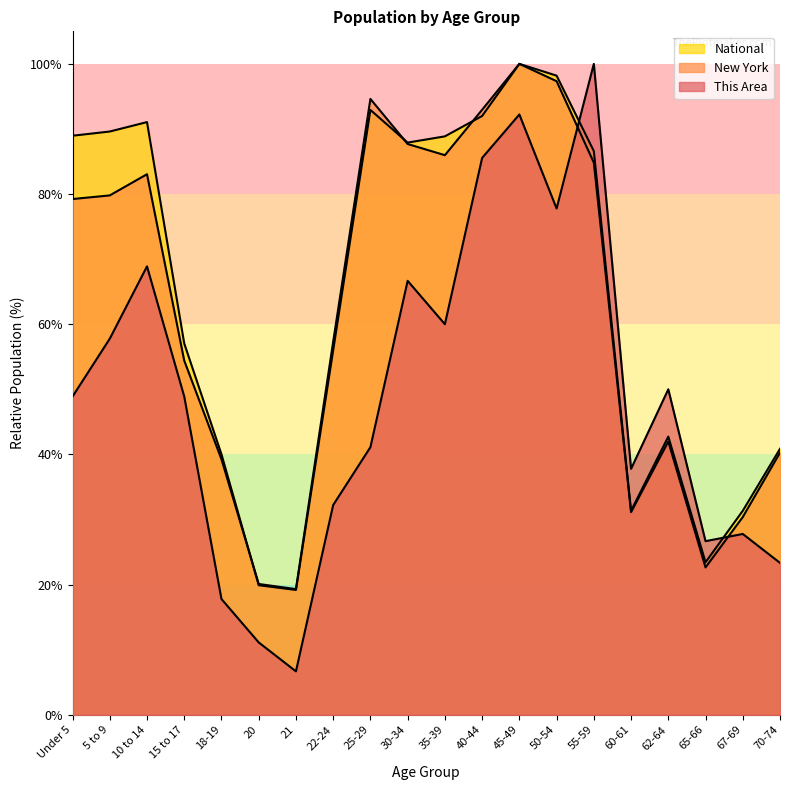

What is the approximate value of National at 70-74?

40.9